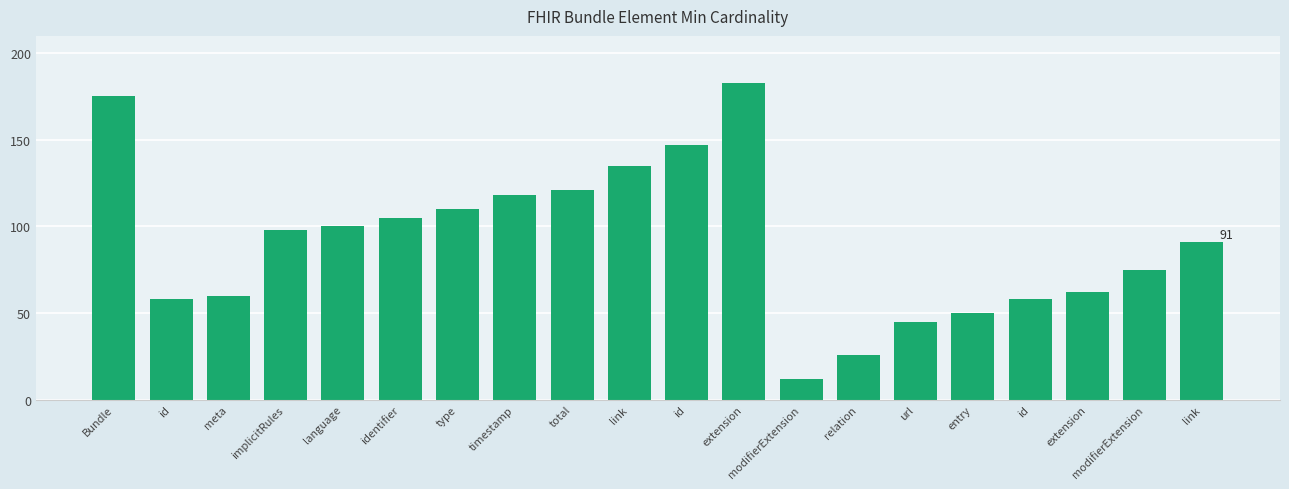

What is the change in value from language to modifierExtension?

-88